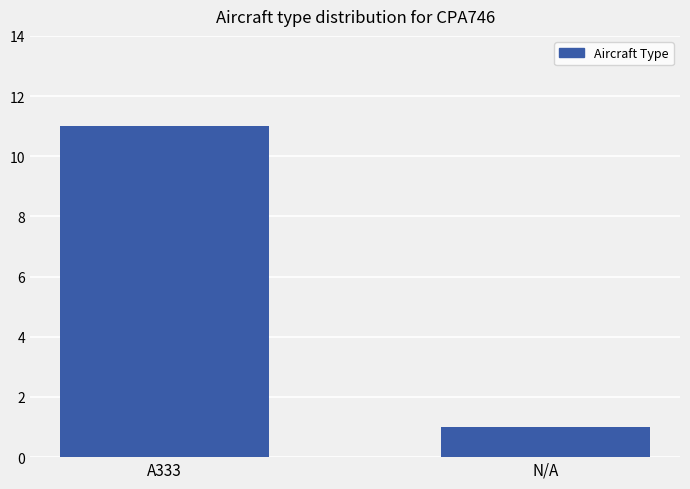

Which has a higher value, A333 or N/A?

A333